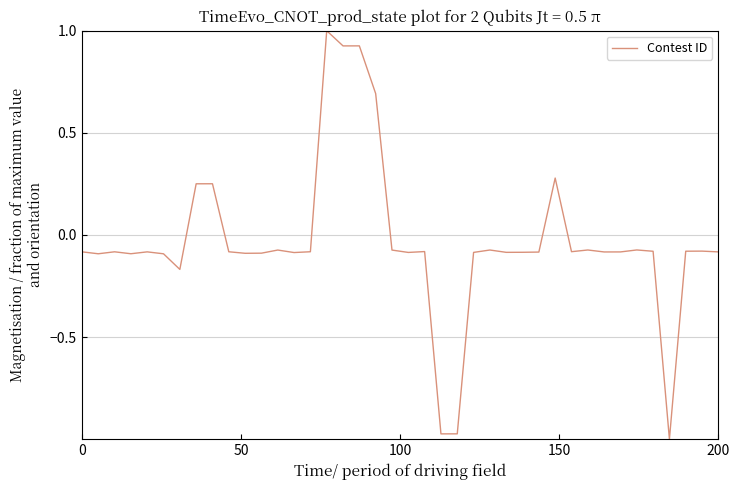

How many values are below 0?

33